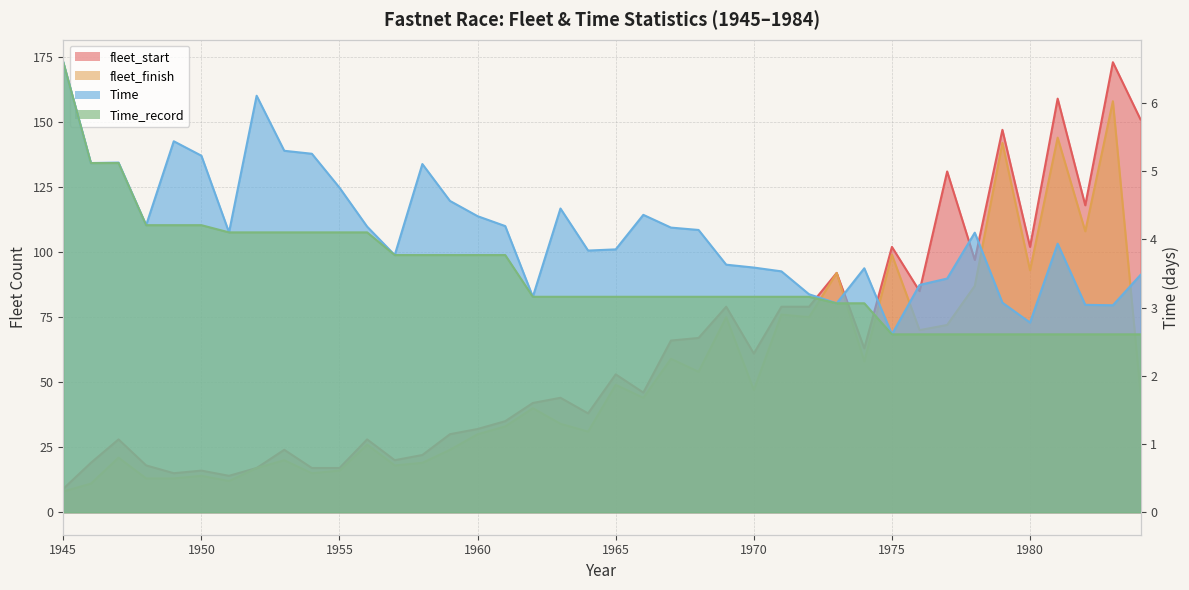

Which series has the widest spread of values?

fleet_start